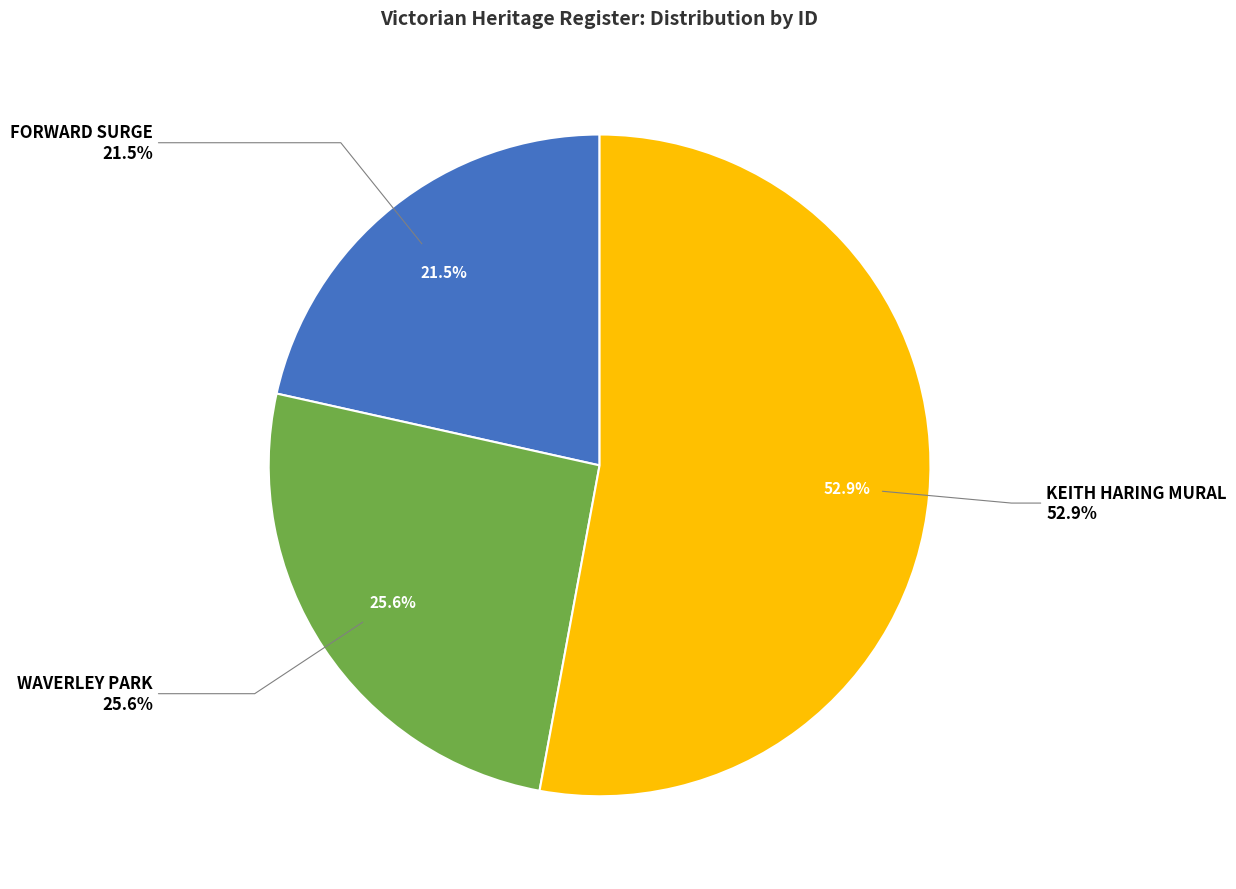

Count the number of slices in the pie.

3